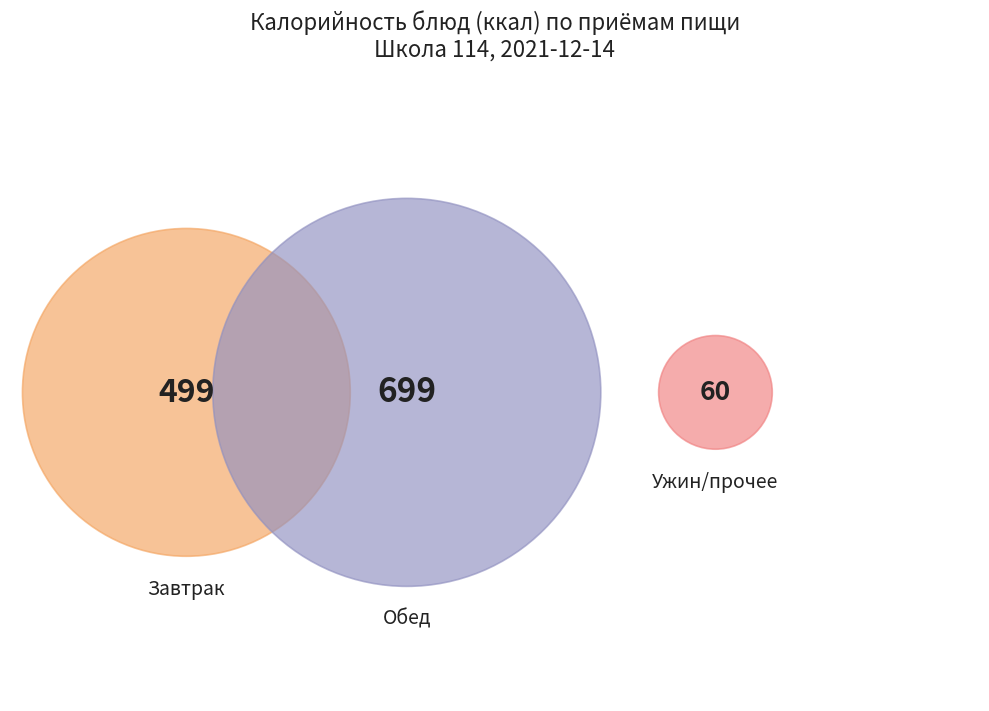

Is there any slice that represents more than half of the pie?

No